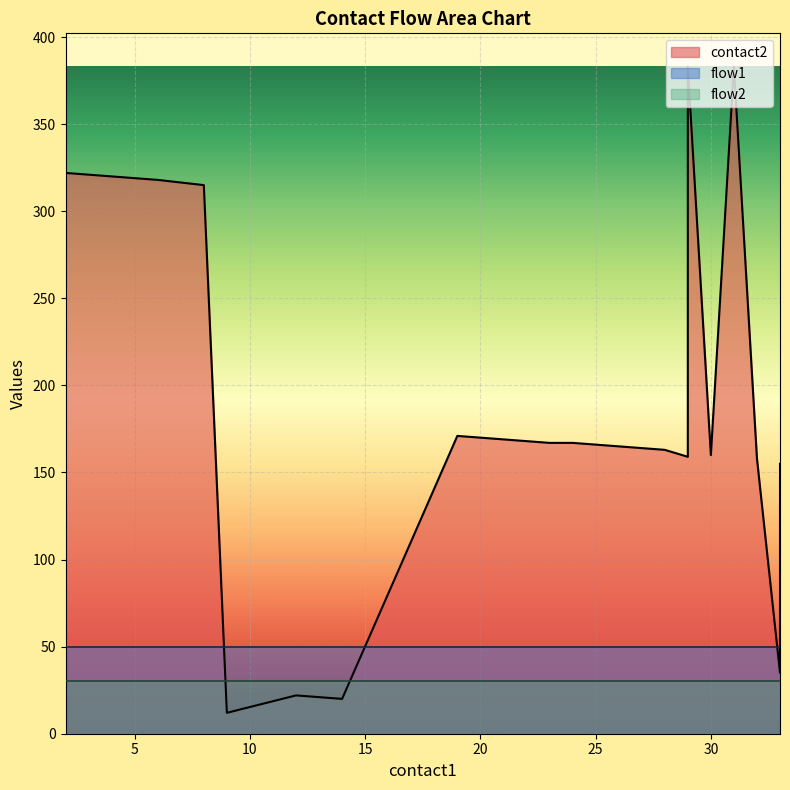

At which category is the sum across all series the highest?

29